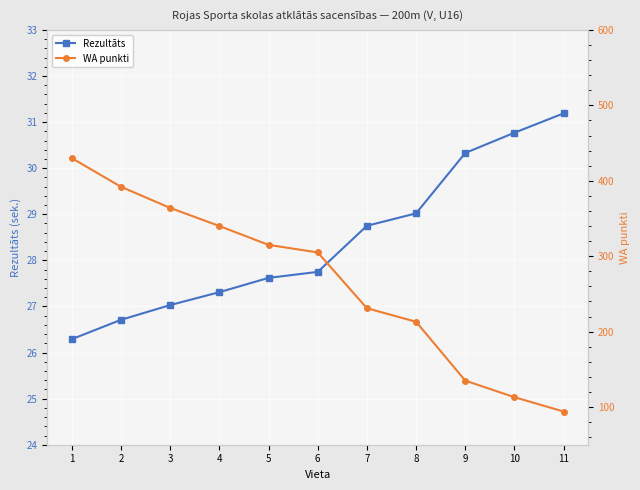

List the labels in order of Rezultāts value, smallest first.

1, 2, 3, 4, 5, 6, 7, 8, 9, 10, 11